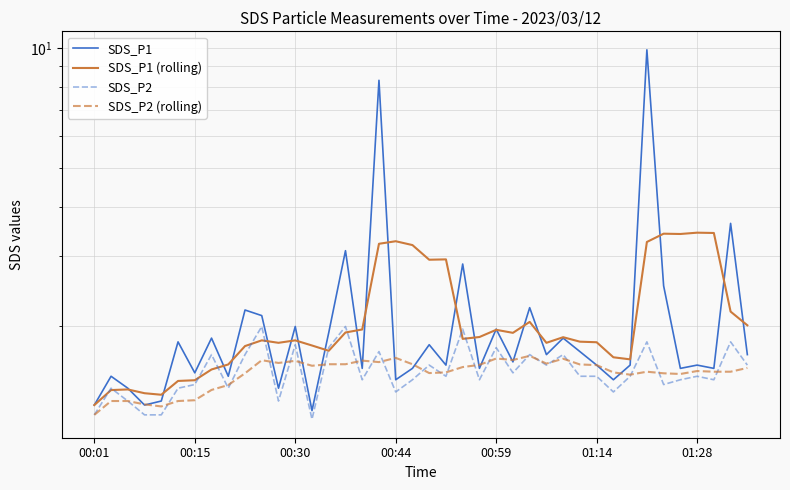

True or false: SDS_P1 (rolling) and SDS_P2 (rolling) intersect in this chart.

False